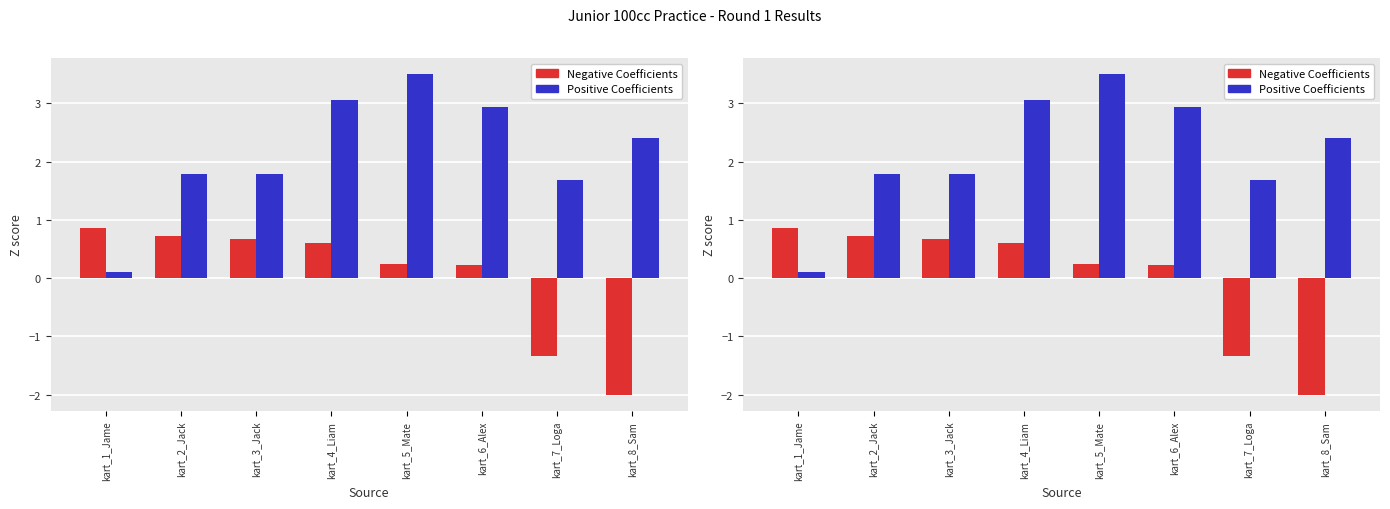

How many bars are there in each group?

2